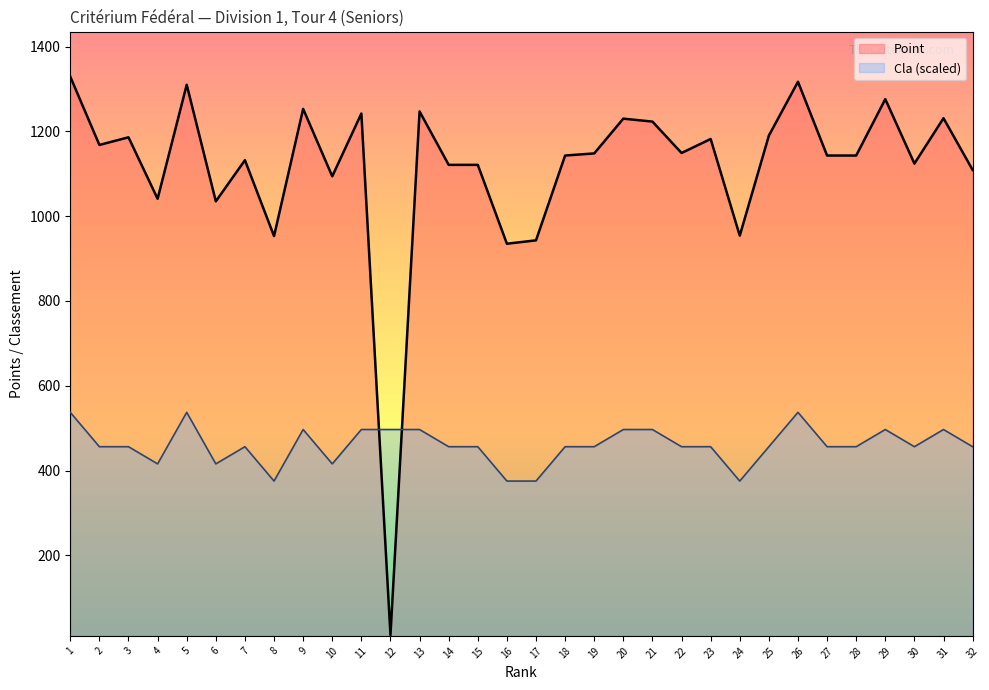

Count the number of categories in the chart.

32